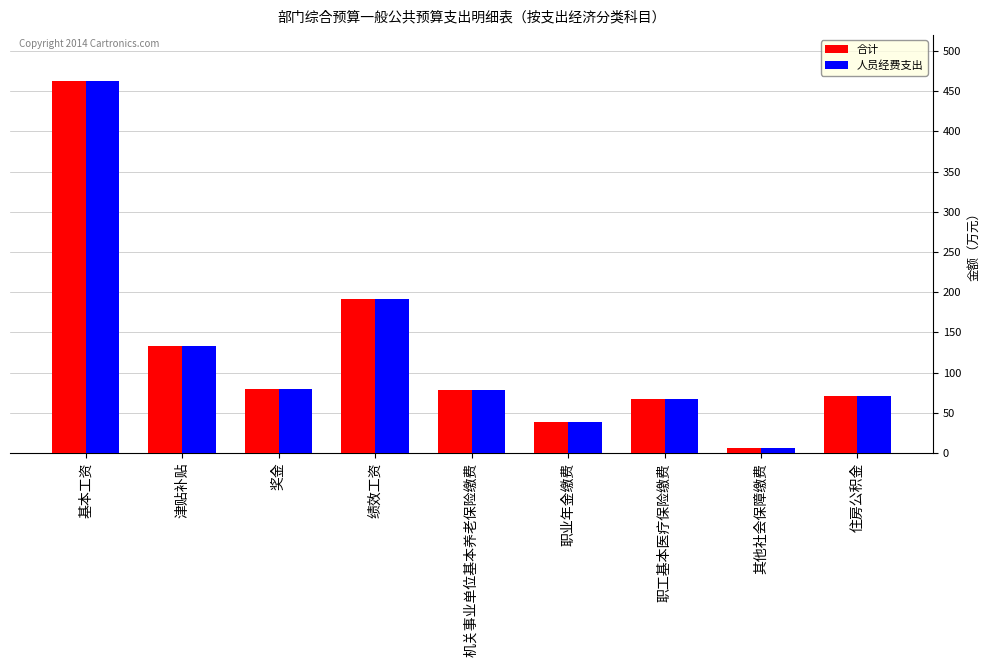

What is the value of the 人员经费支出 bar at the 6th from the left?

39.0